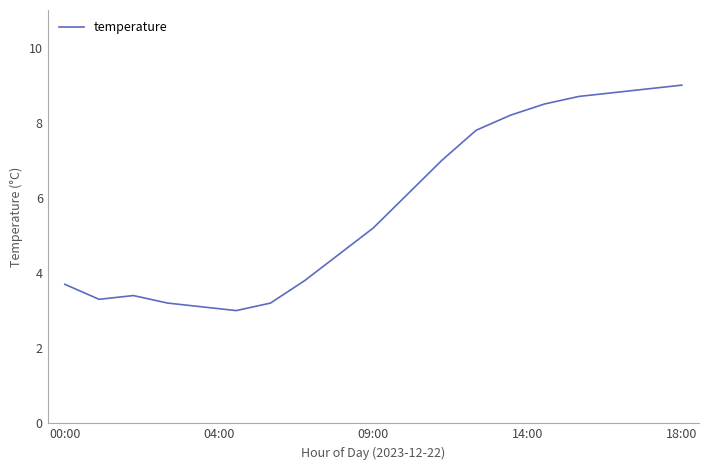

What is the difference between the maximum and minimum values?

6.0